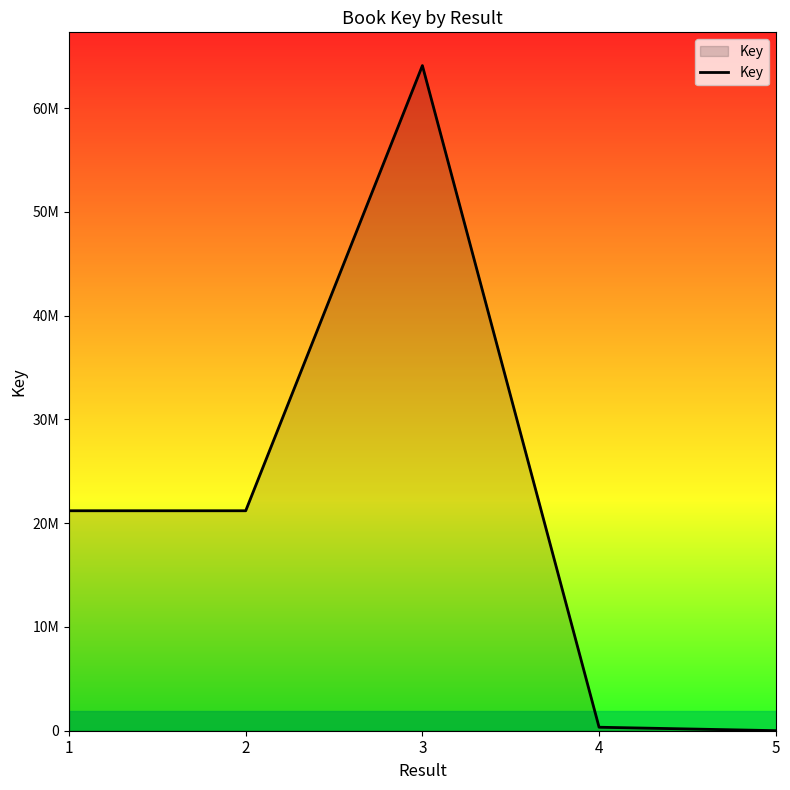

Is this an area chart (filled region under the line)?

Yes